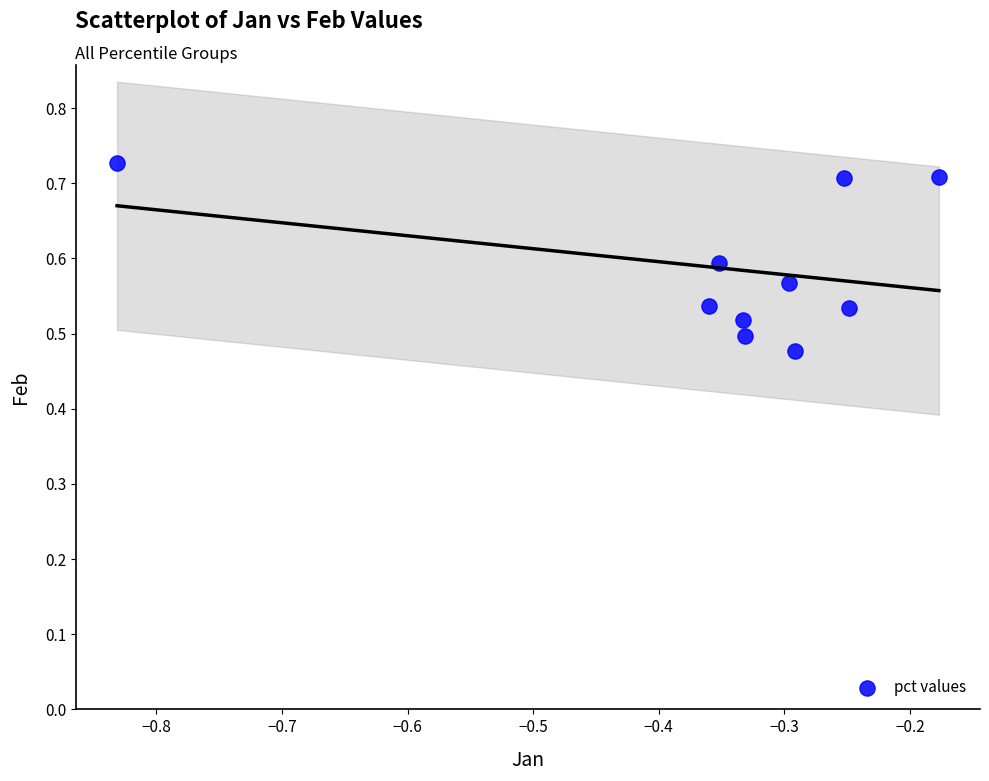

What is the average X value?

-0.3